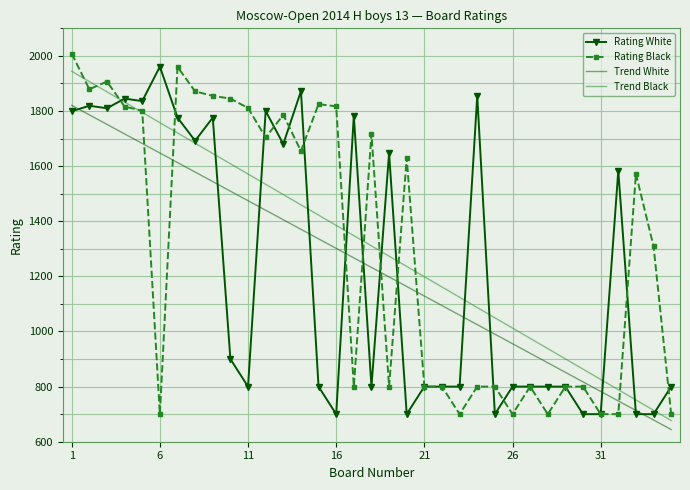

Rank the series by their maximum value, from lowest to highest.

Trend White, Trend Black, Rating White, Rating Black